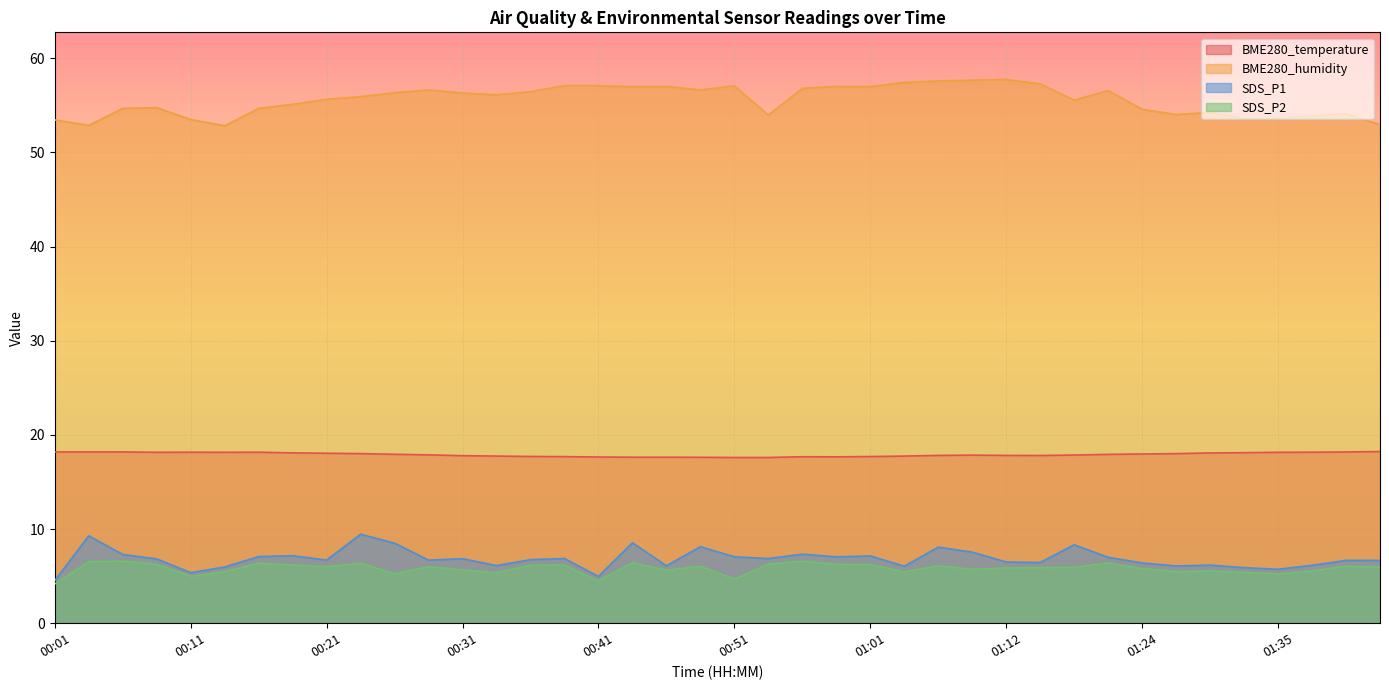

How many values in the BME280_humidity series are below 56?

20